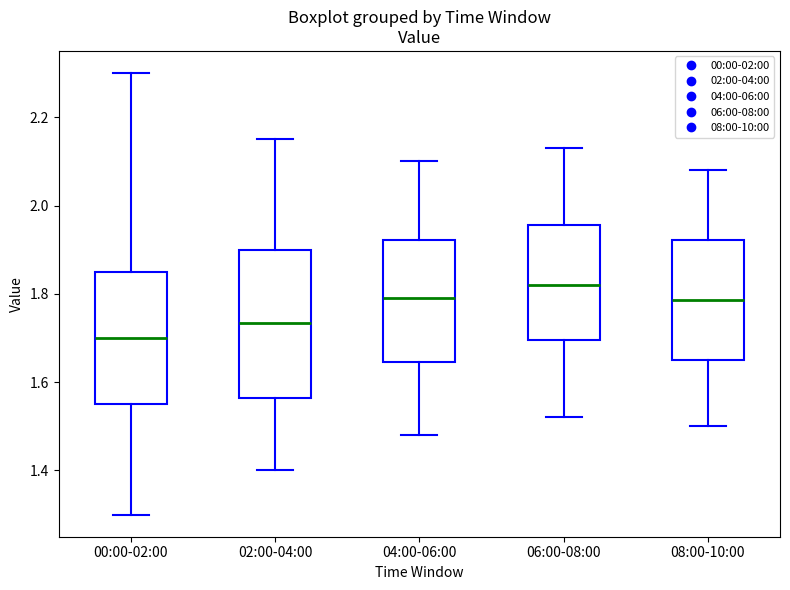

Where is the upper edge of the box for 08:00-10:00 on the y-axis? The values are not printed on the chart, so give them approximately, as read against the axis.

1.92